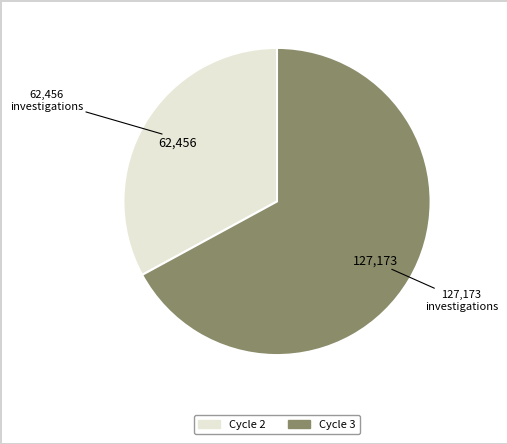

Does Cycle 2 represent more than half of the total?

No